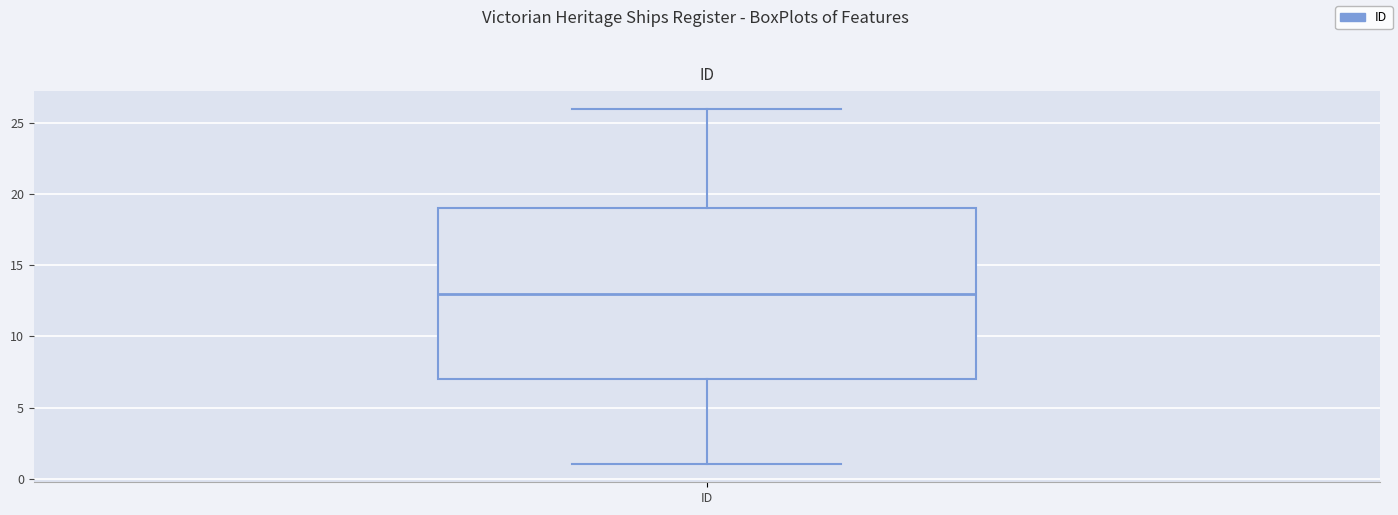

Read this box plot against the y-axis: the position of the median line, the range covered by the box, and the ends of both whiskers. The values are not printed on the chart, so give them approximately, as read against the axis.

median 13, box 7 to 19, whiskers 1 to 26